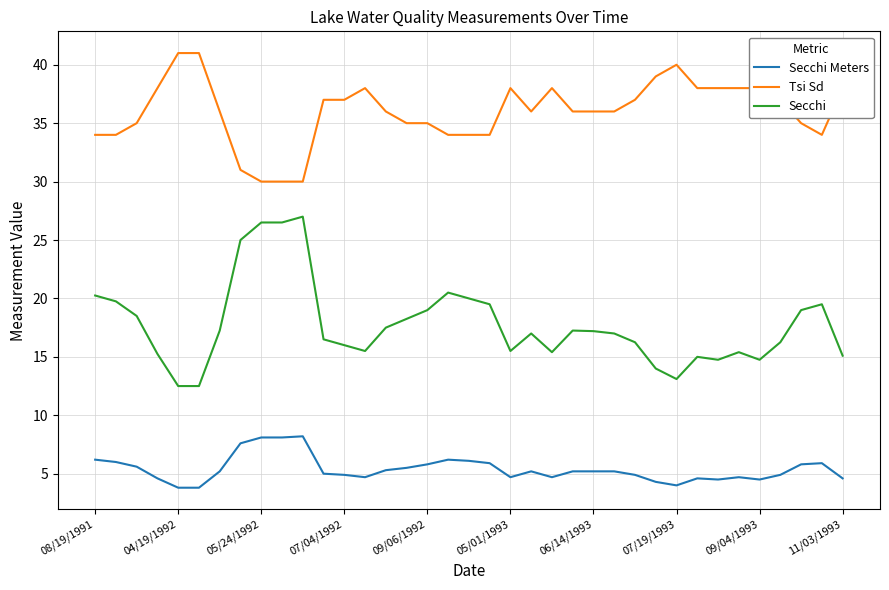

Which series has the largest range (max minus min)?

Secchi